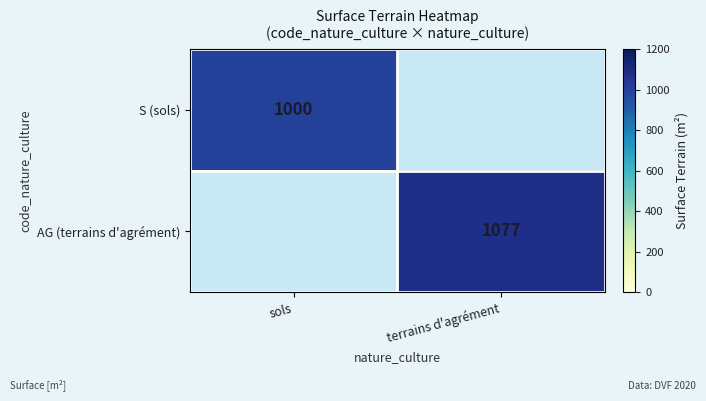

The AG (terrains d'agrément) series shows 721 at terrains d'agrément. True or false?

False